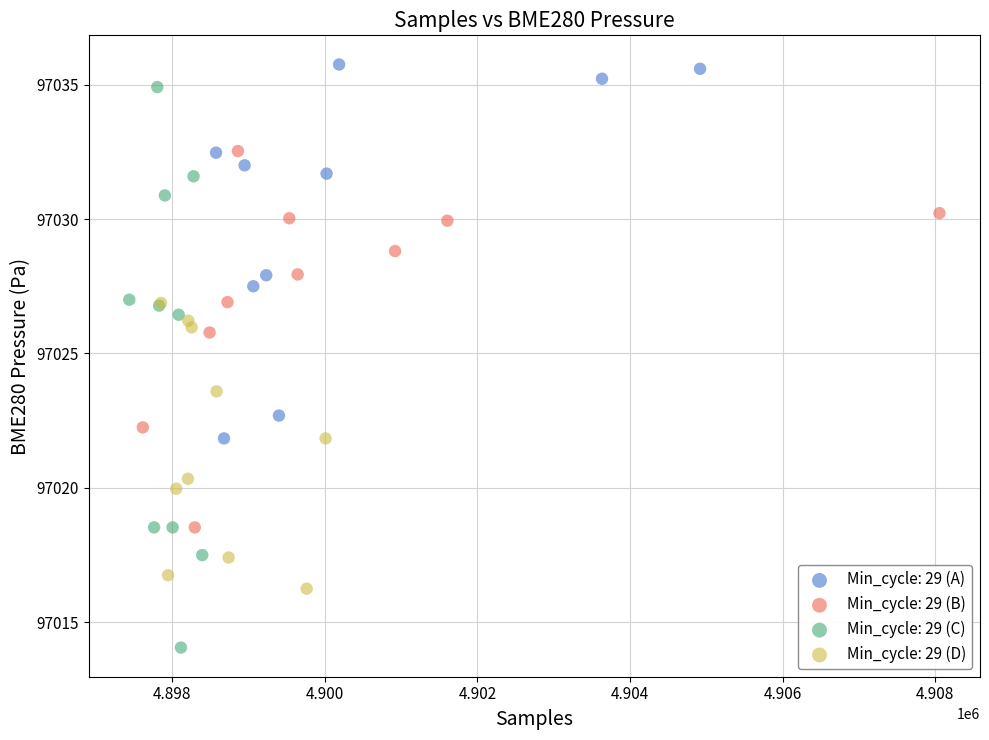

Which series has the widest spread of Y values?

Min_cycle: 29 (C)